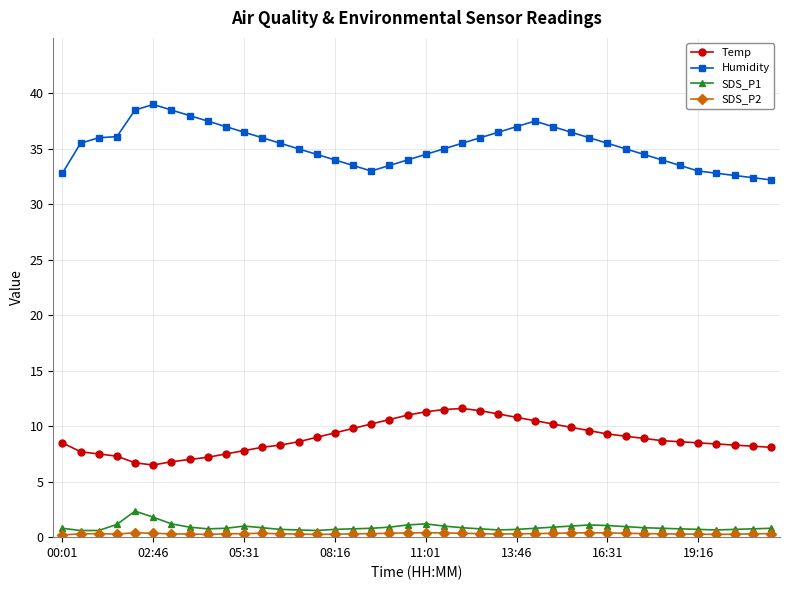

True or false: SDS_P1 and Humidity cross at least once.

False